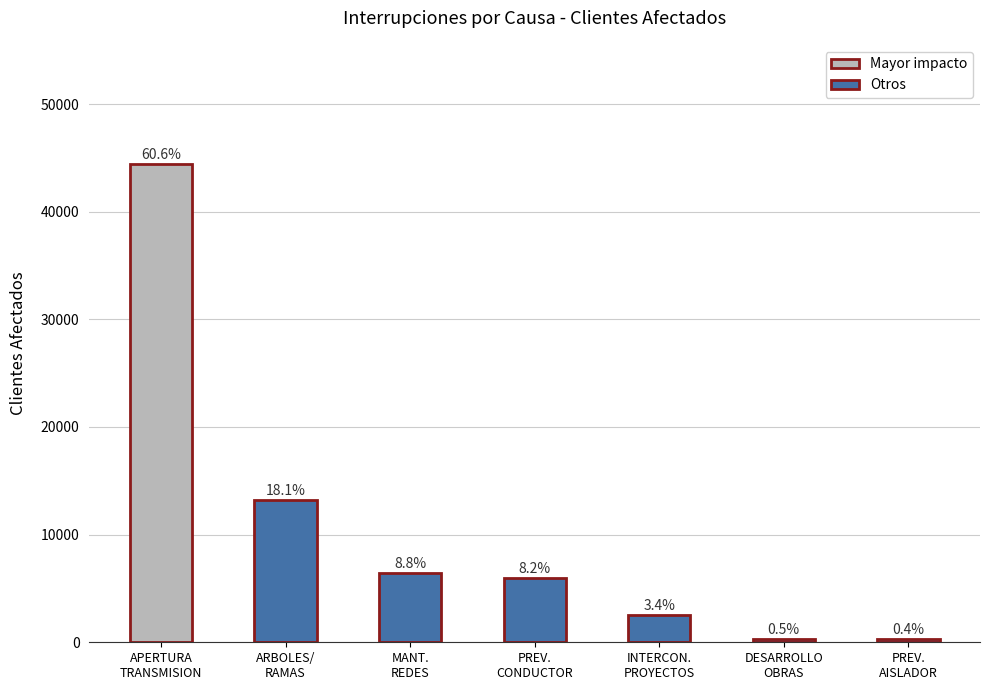

What is the maximum value shown in the chart?

44401